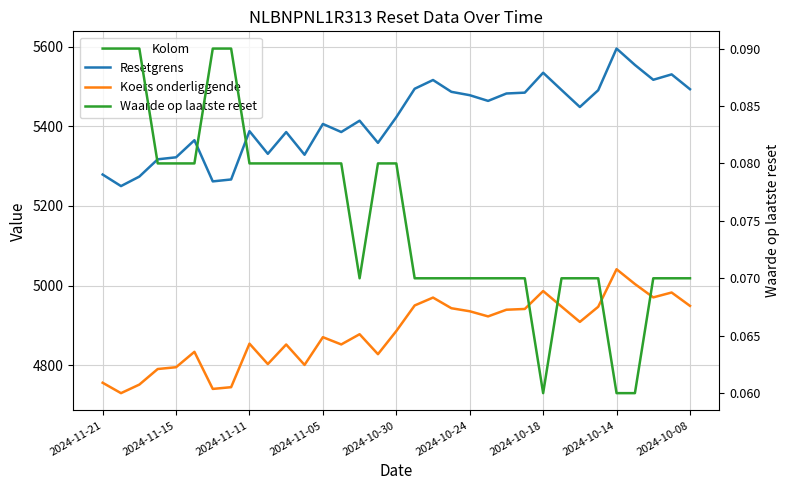

Is the value of Waarde op laatste reset at 19 greater than the value of Koers onderliggende at 2024-11-05?

No